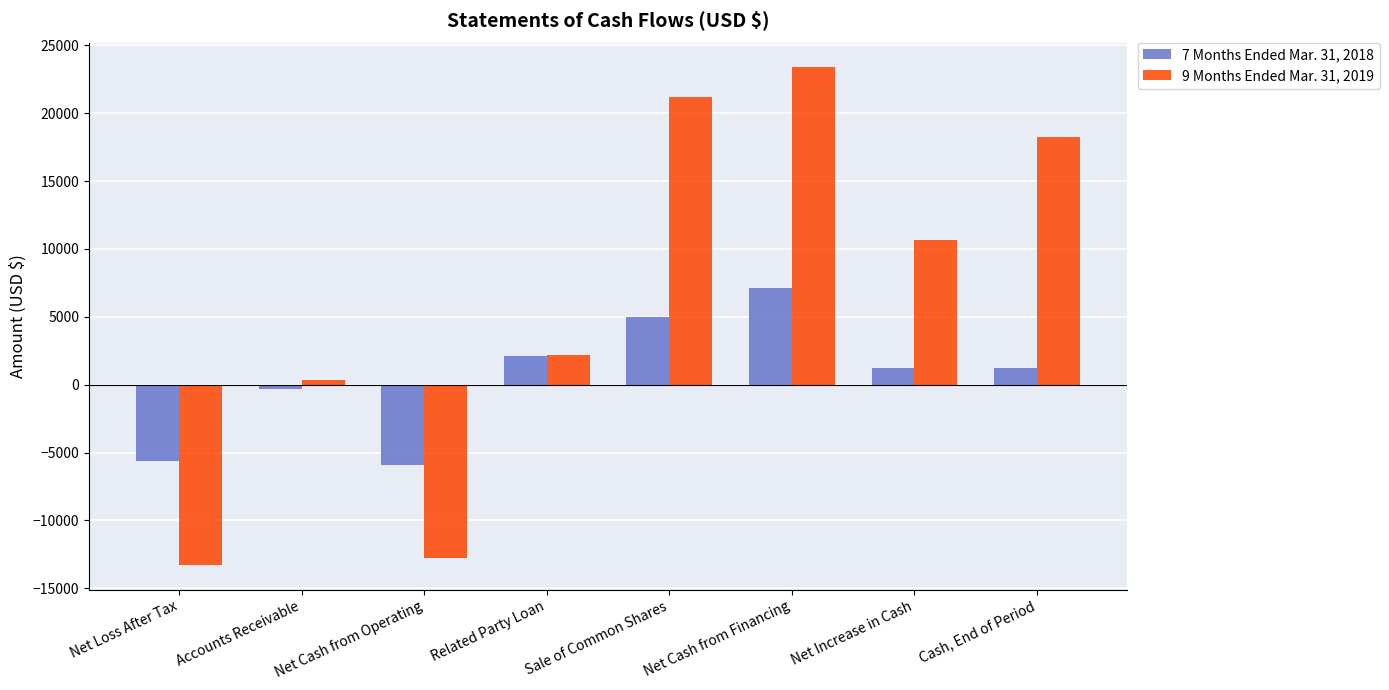

What is the sum of all 9 Months Ended Mar. 31, 2019 values?

49927